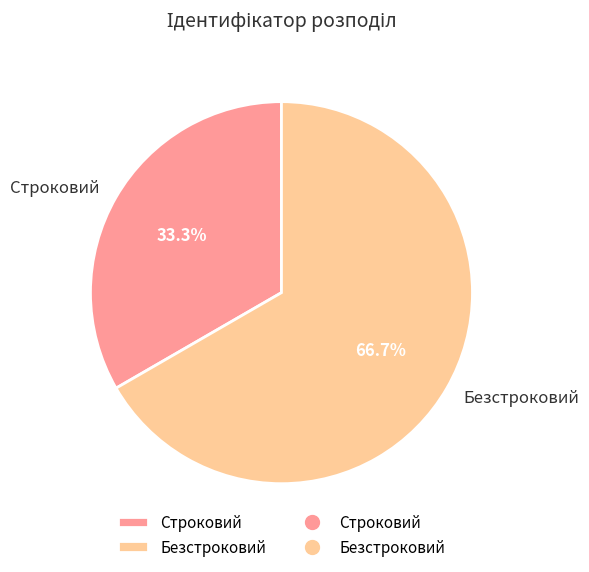

Does any single category account for the majority?

Yes